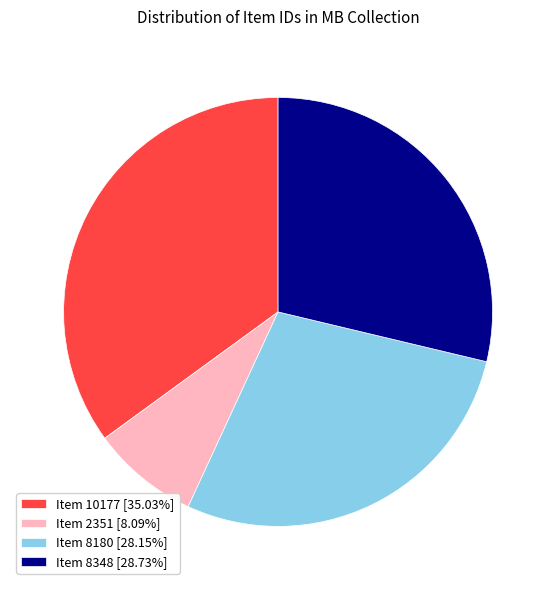

Rank the categories by value from highest to lowest.

Item 10177, Item 8348, Item 8180, Item 2351